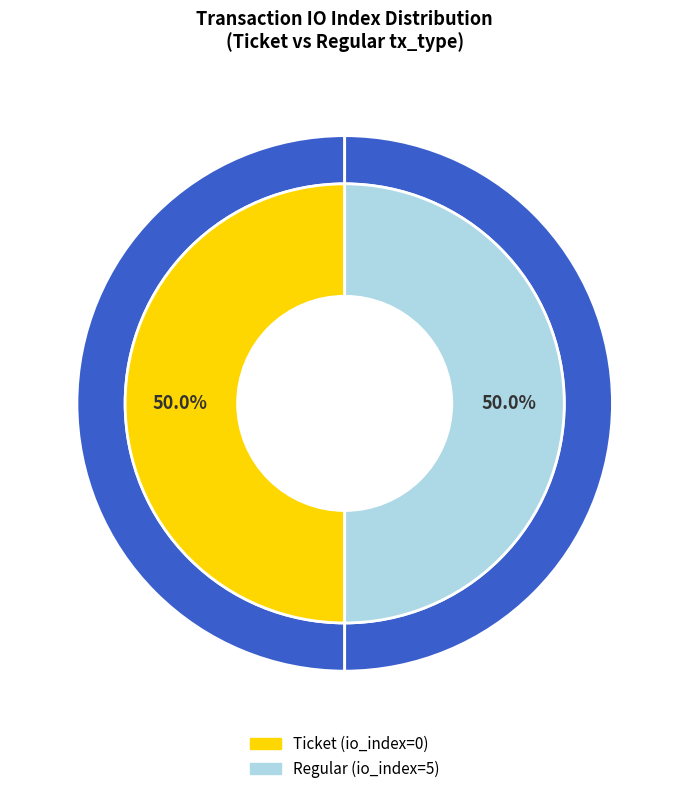

Count the number of slices in the pie.

2